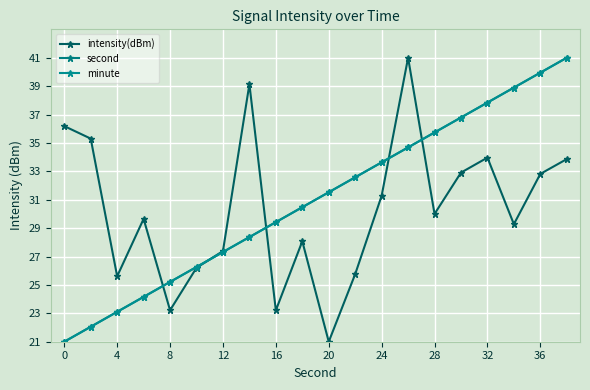

How many times do second and intensity(dBm) cross each other?

5